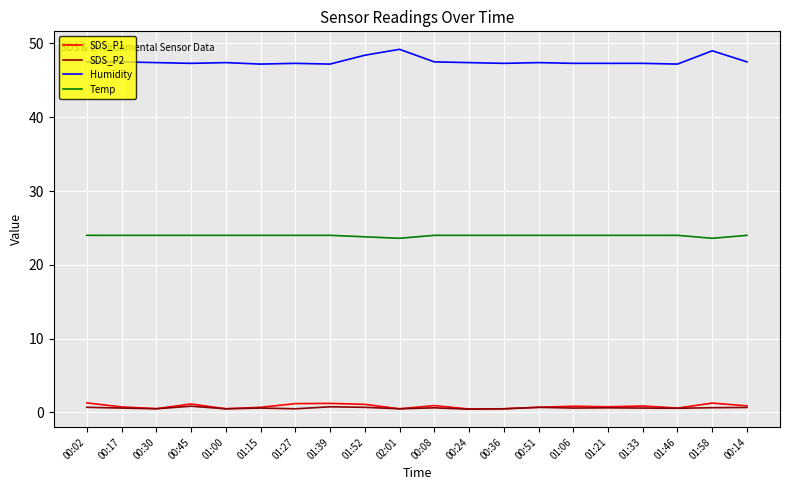

How many lines are shown in the chart?

4